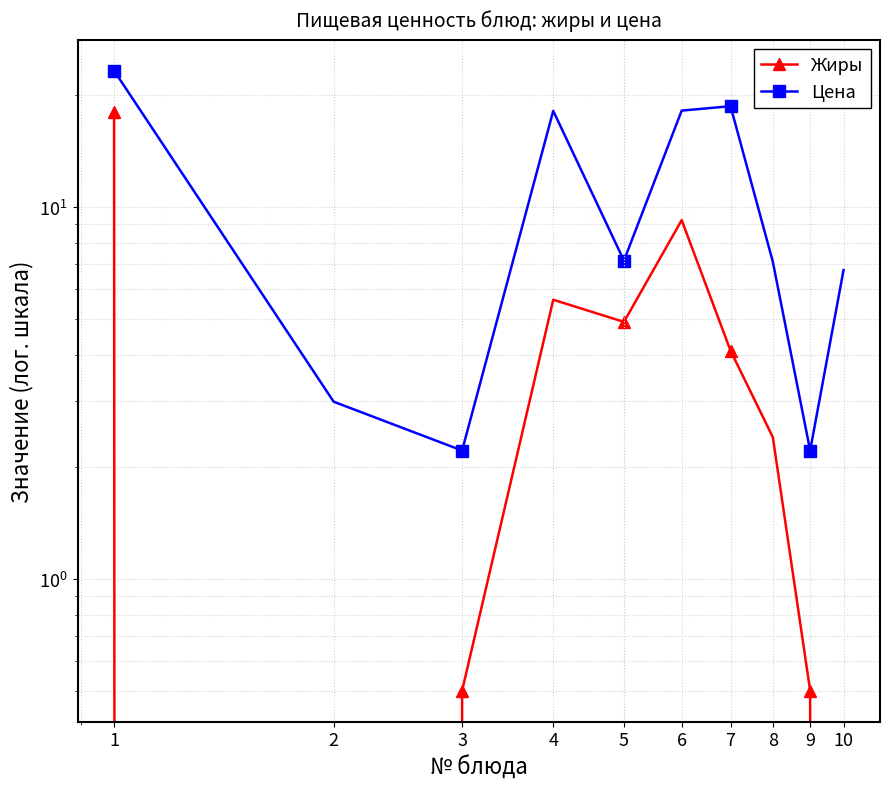

Between 1 and 8, which series saw the biggest shift?

Цена